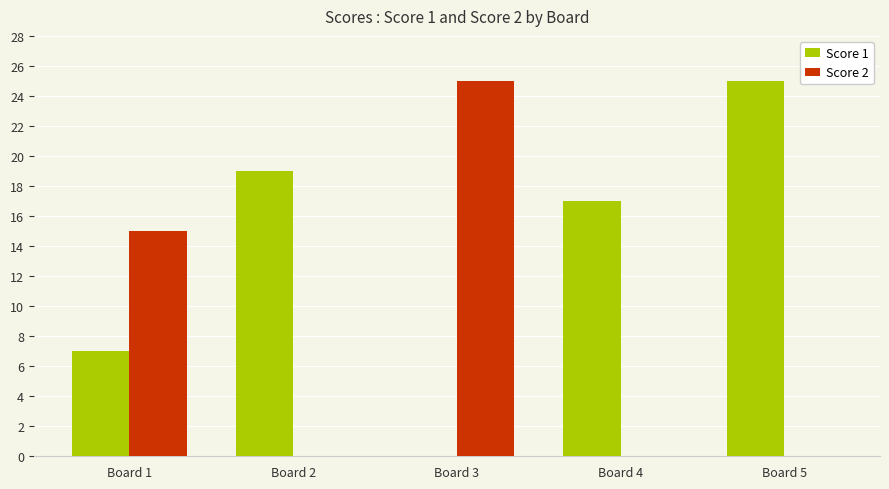

What are all the series names shown in the legend?

Score 1, Score 2